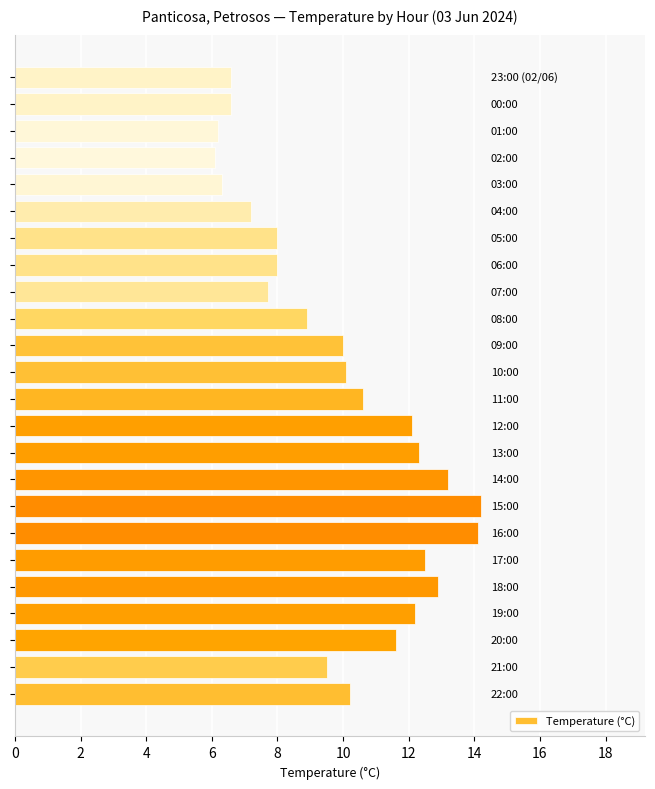

Does the chart contain any negative values?

No